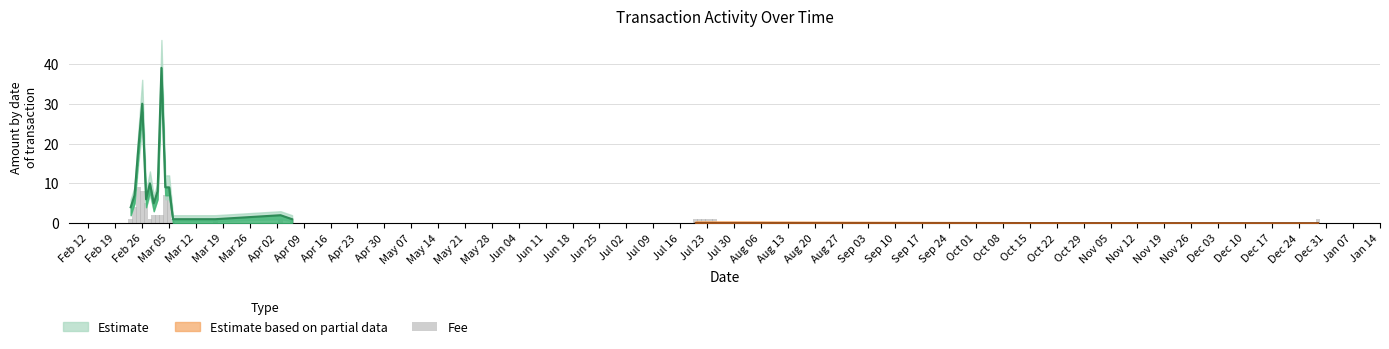

Does the chart contain stacked bars?

No